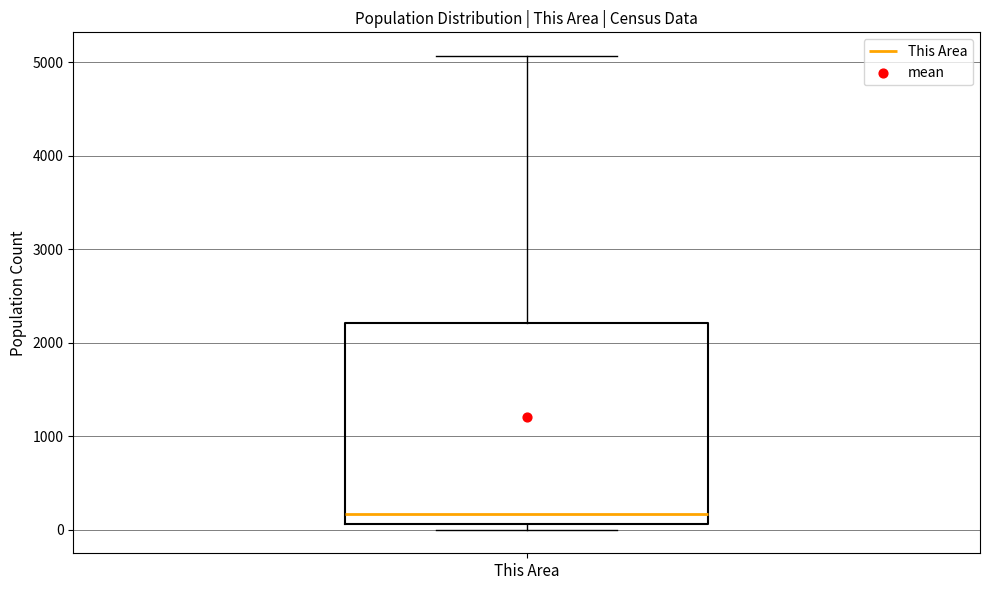

Read this box plot against the y-axis: the position of the median line, the range covered by the box, and the ends of both whiskers. The values are not printed on the chart, so give them approximately, as read against the axis.

median 200, box 100 to 2200, whiskers 0 to 5100